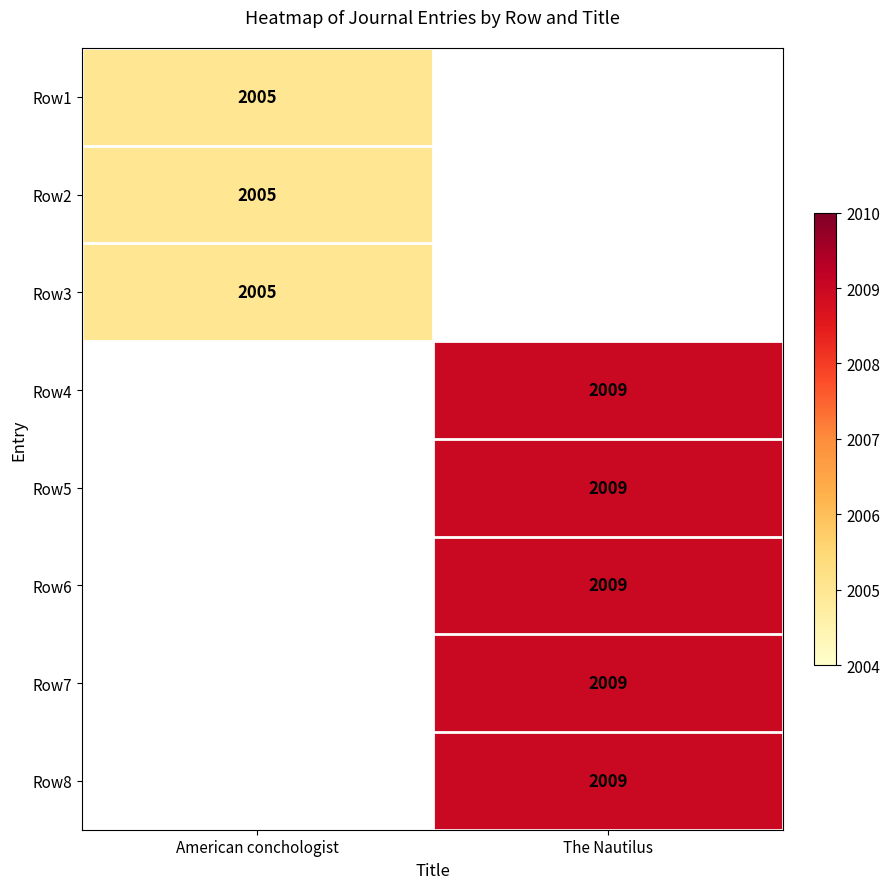

The Row3 series shows 441.5 at American conchologist. True or false?

False